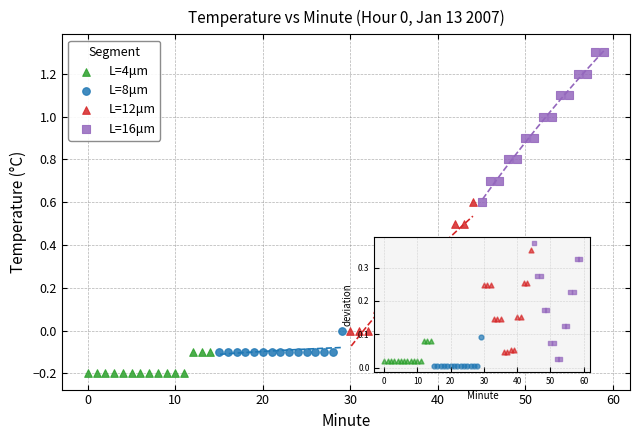

Which series has the largest Y range (max minus min)?

L=16μm